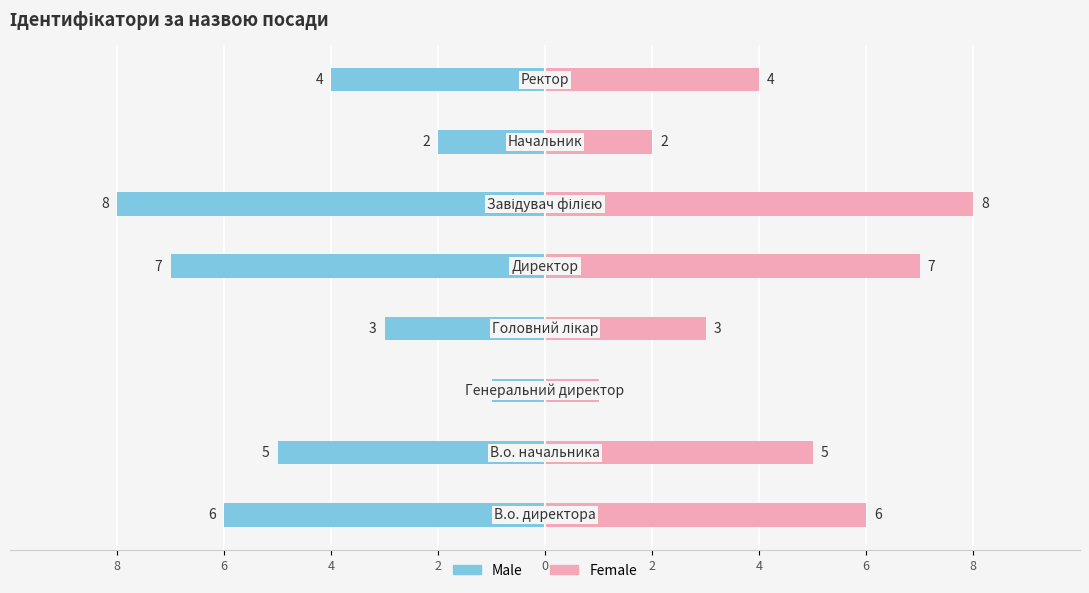

Which series has the largest total across all categories?

Female